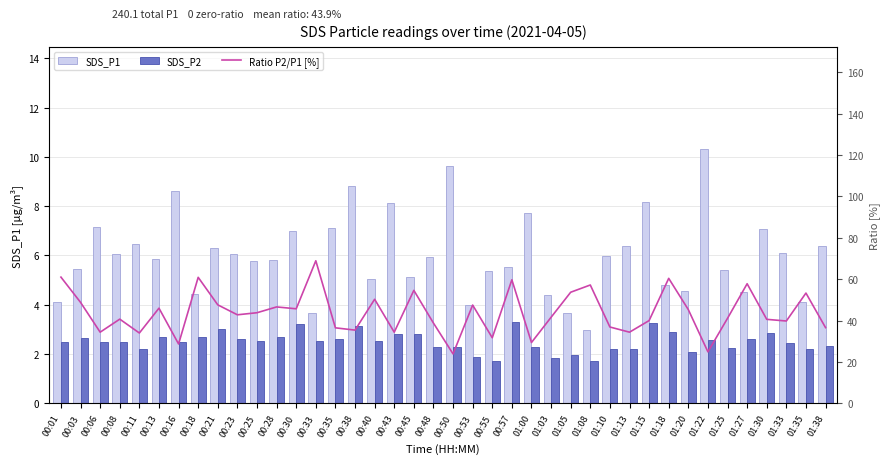

At how many categories does at least one series exceed 63?

1